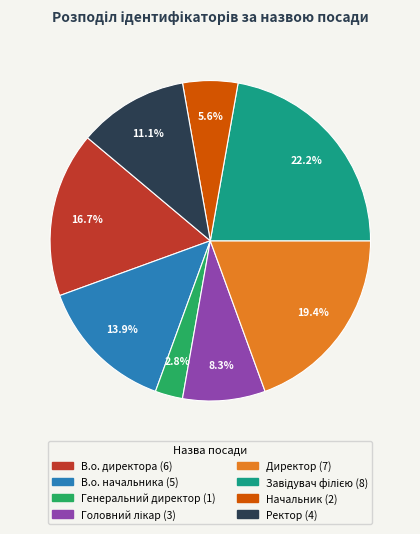

How many slices are in this pie chart?

8